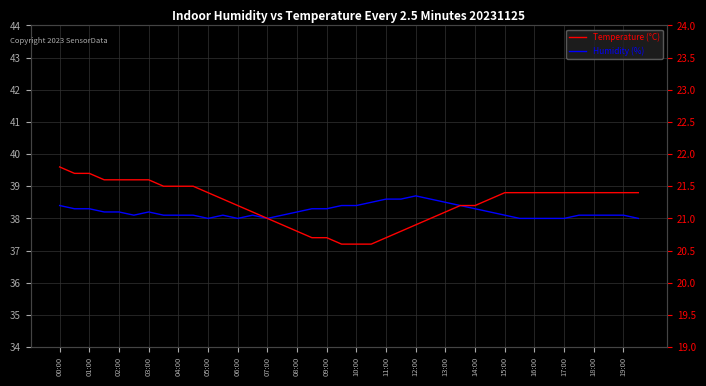

True or false: Temperature (°C) and Humidity (%) intersect in this chart.

False